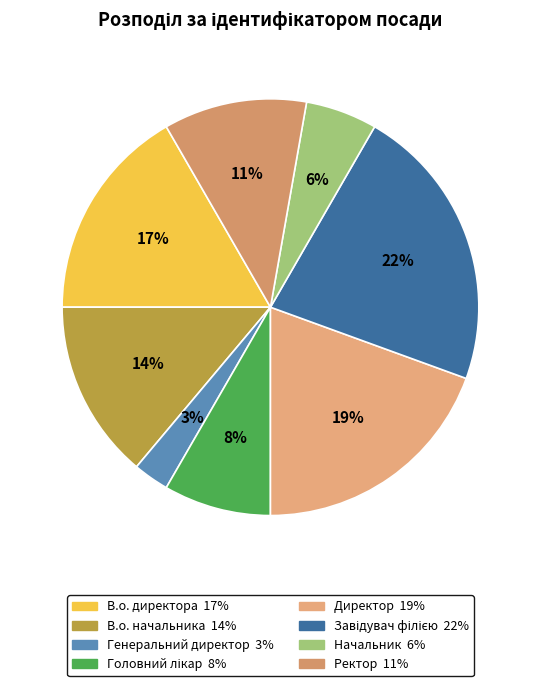

To the nearest percent, what is the average slice percentage?

12%